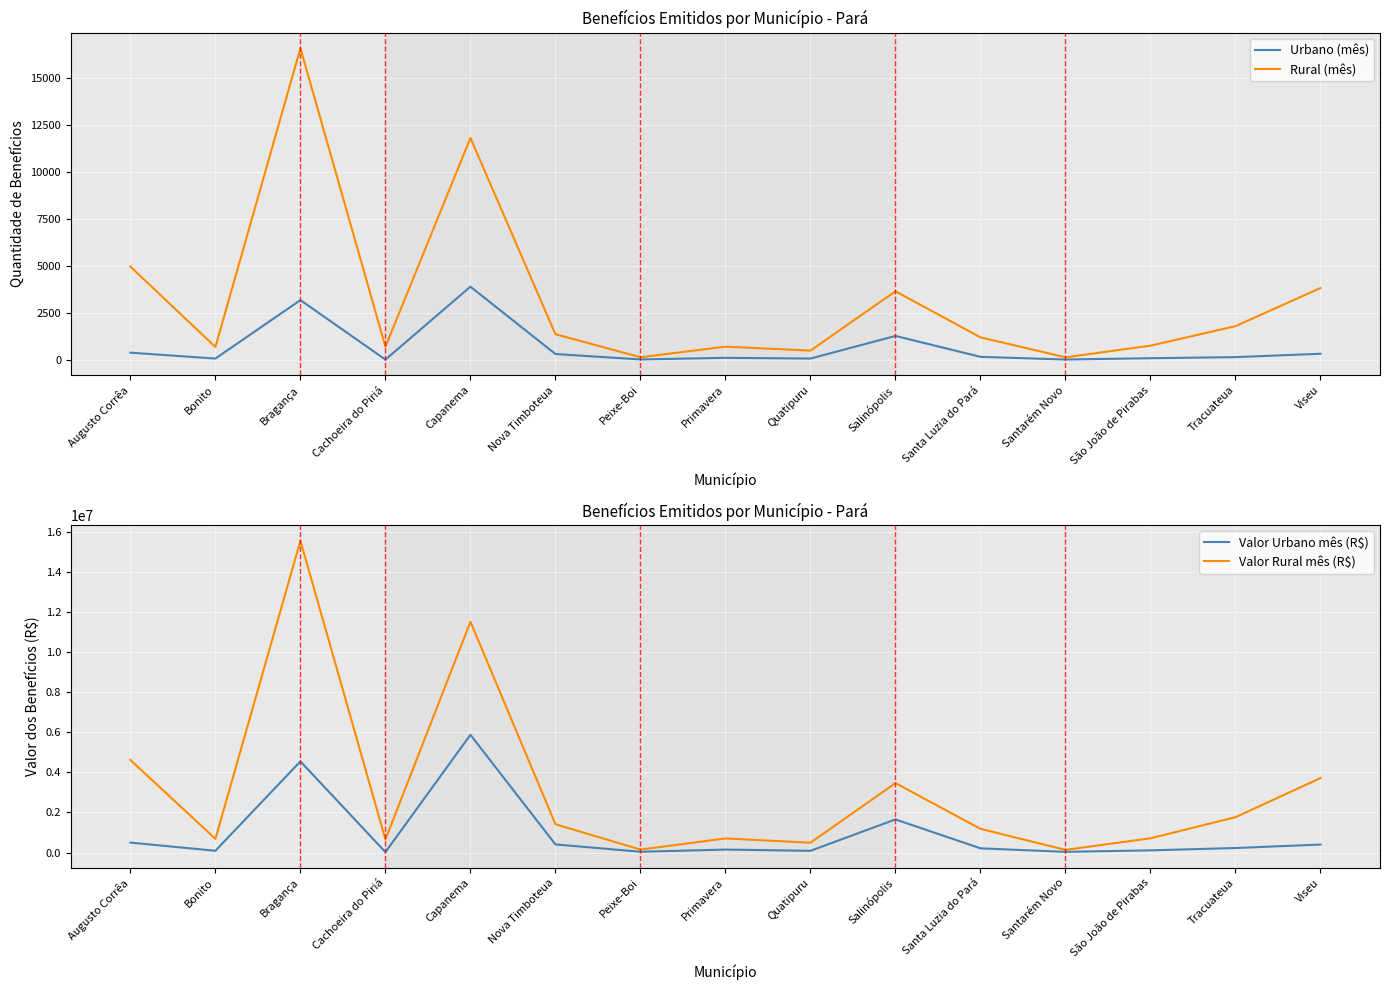

Which series has the largest total across all categories?

Valor Rural mês (R$)